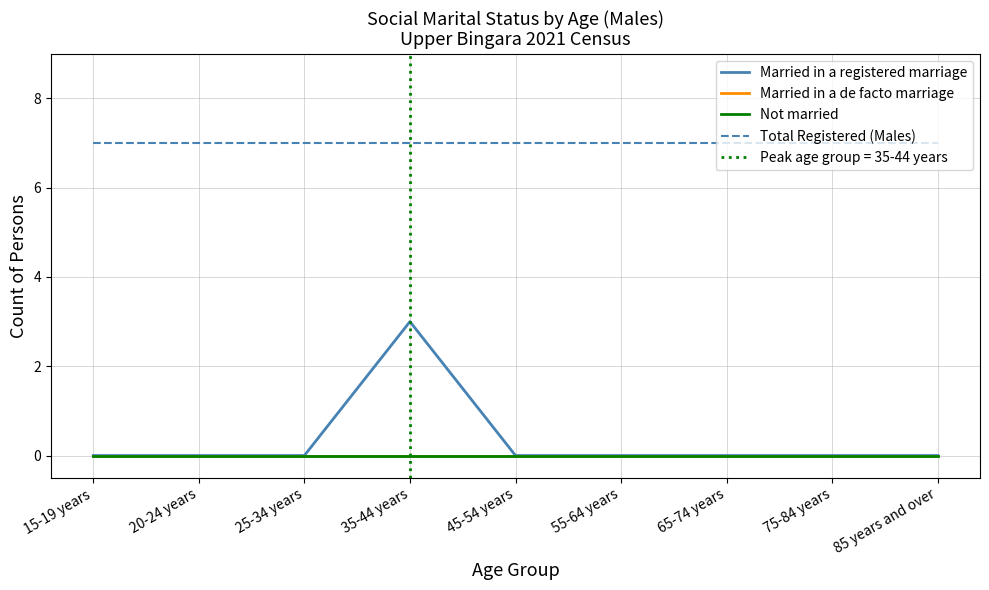

In Married in a registered marriage, how many points are higher than both neighbors (excluding endpoints)?

1